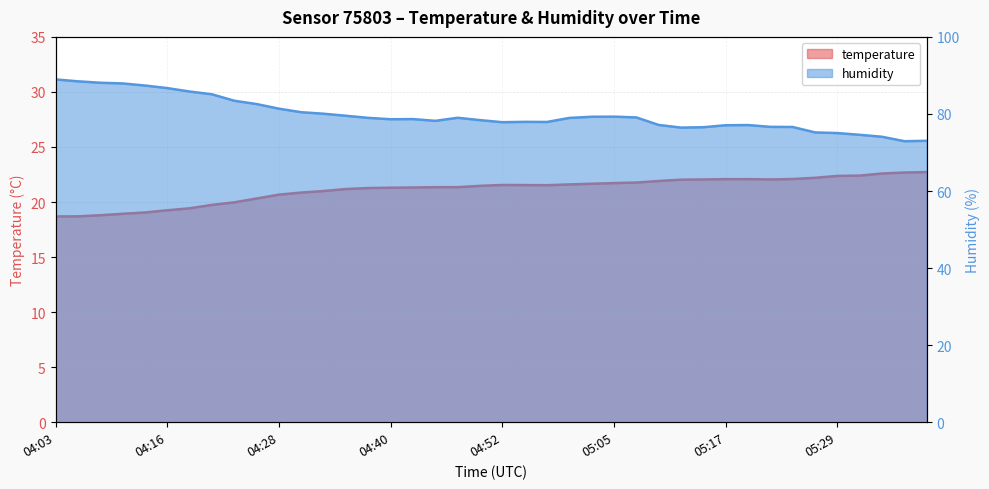

Rank the series by their maximum value, from highest to lowest.

humidity, temperature